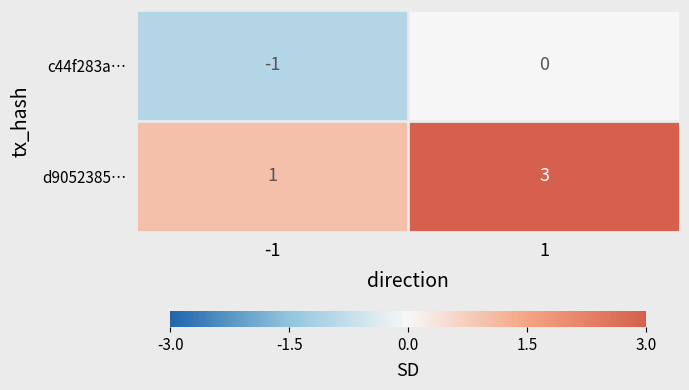

List the labels in order of d9052385… value, largest first.

1, -1